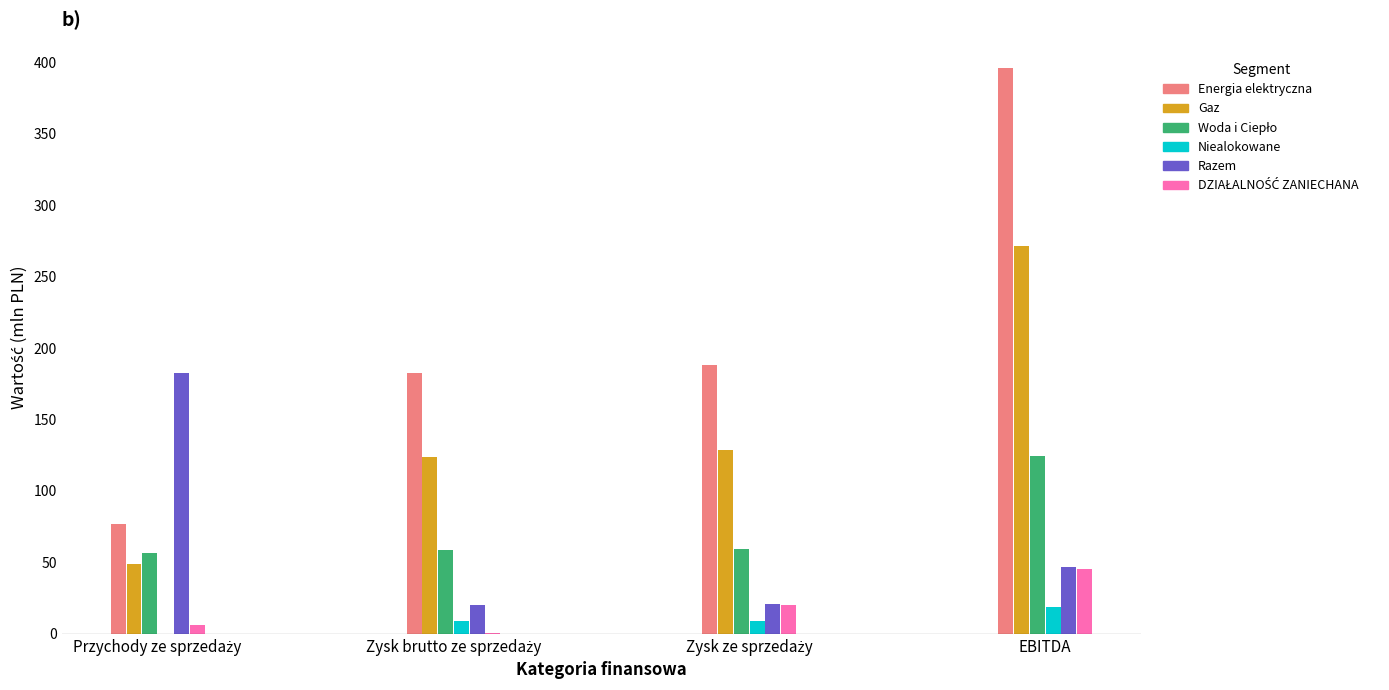

What is the approximate value of Niealokowane at EBITDA?

18.7